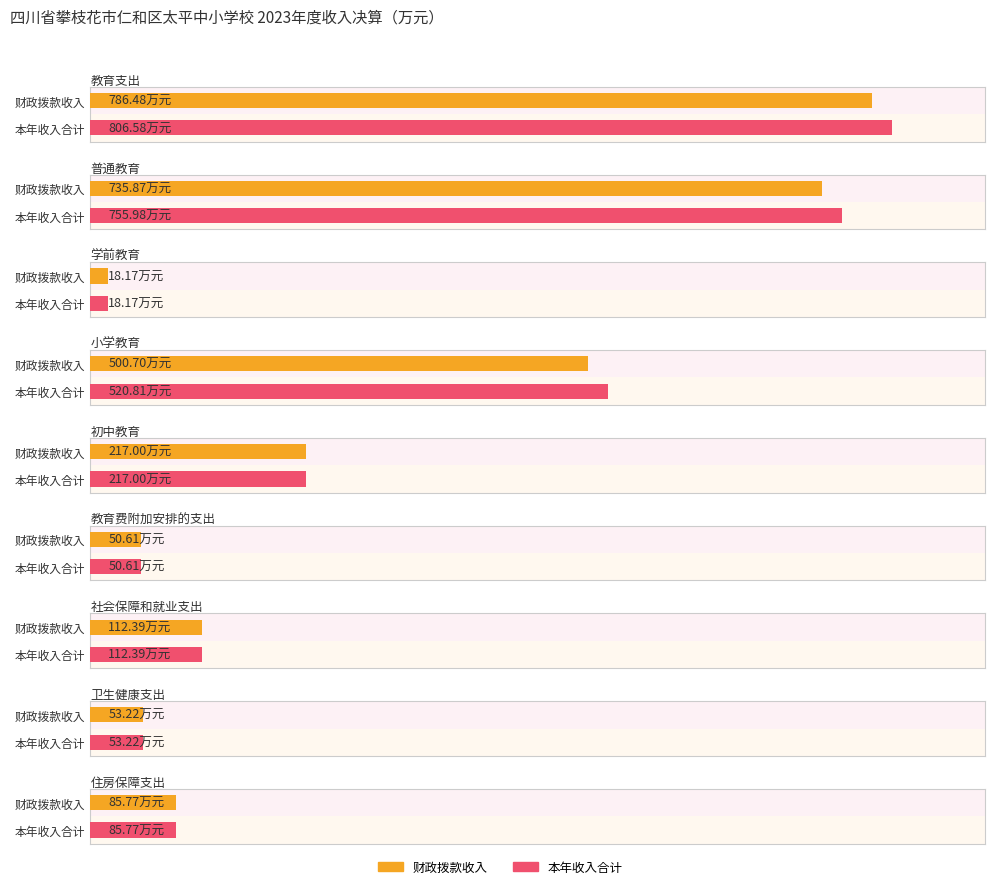

List the labels in order of 本年收入合计 value, largest first.

教育支出, 普通教育, 小学教育, 初中教育, 社会保障和就业支出, 住房保障支出, 卫生健康支出, 教育费附加安排的支出, 学前教育